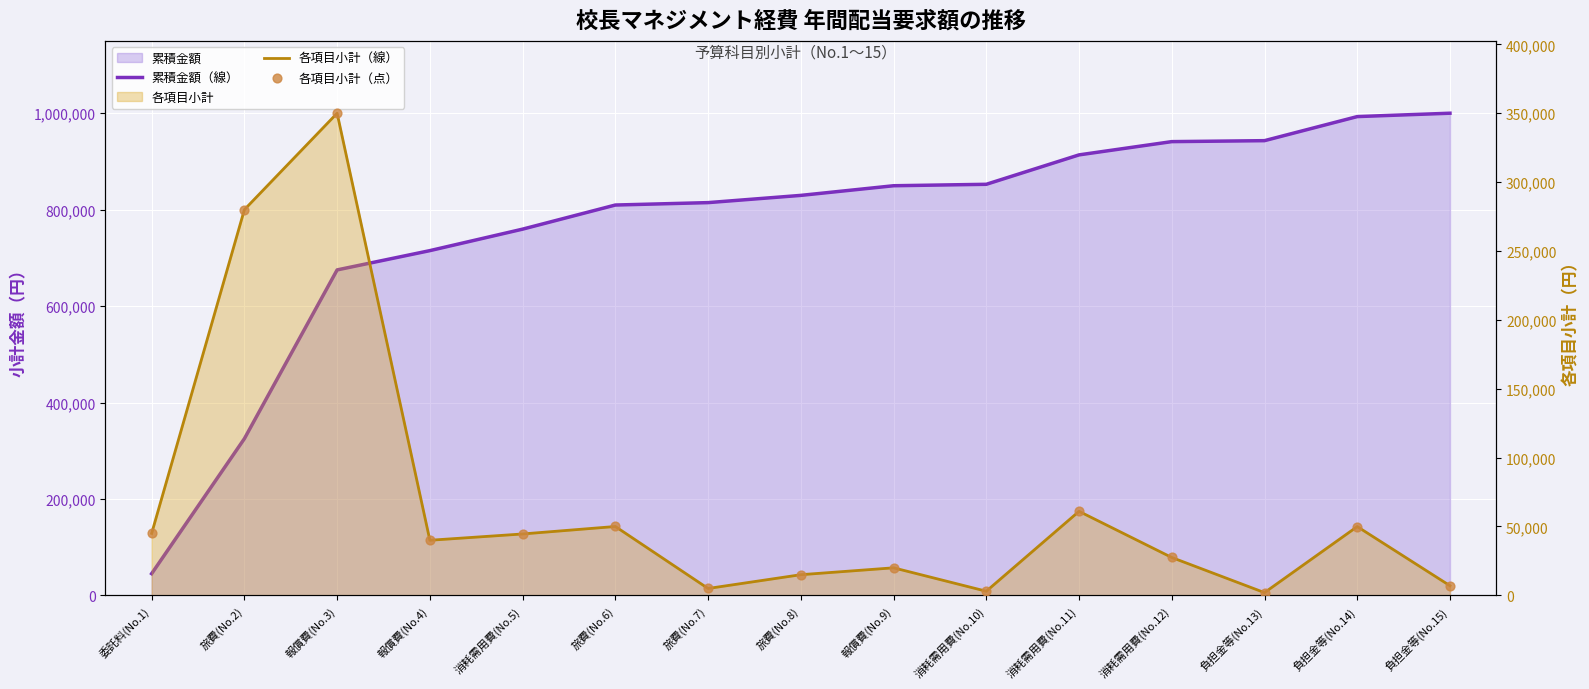

Which series reaches the minimum Y coordinate?

各項目小計（線）